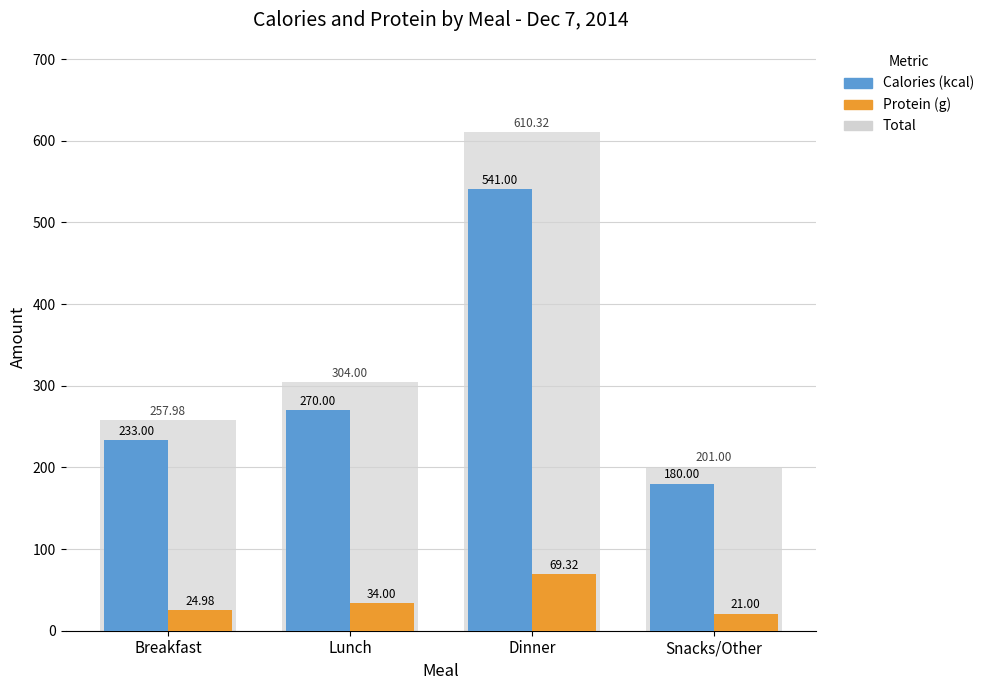

How many groups of bars are there?

4